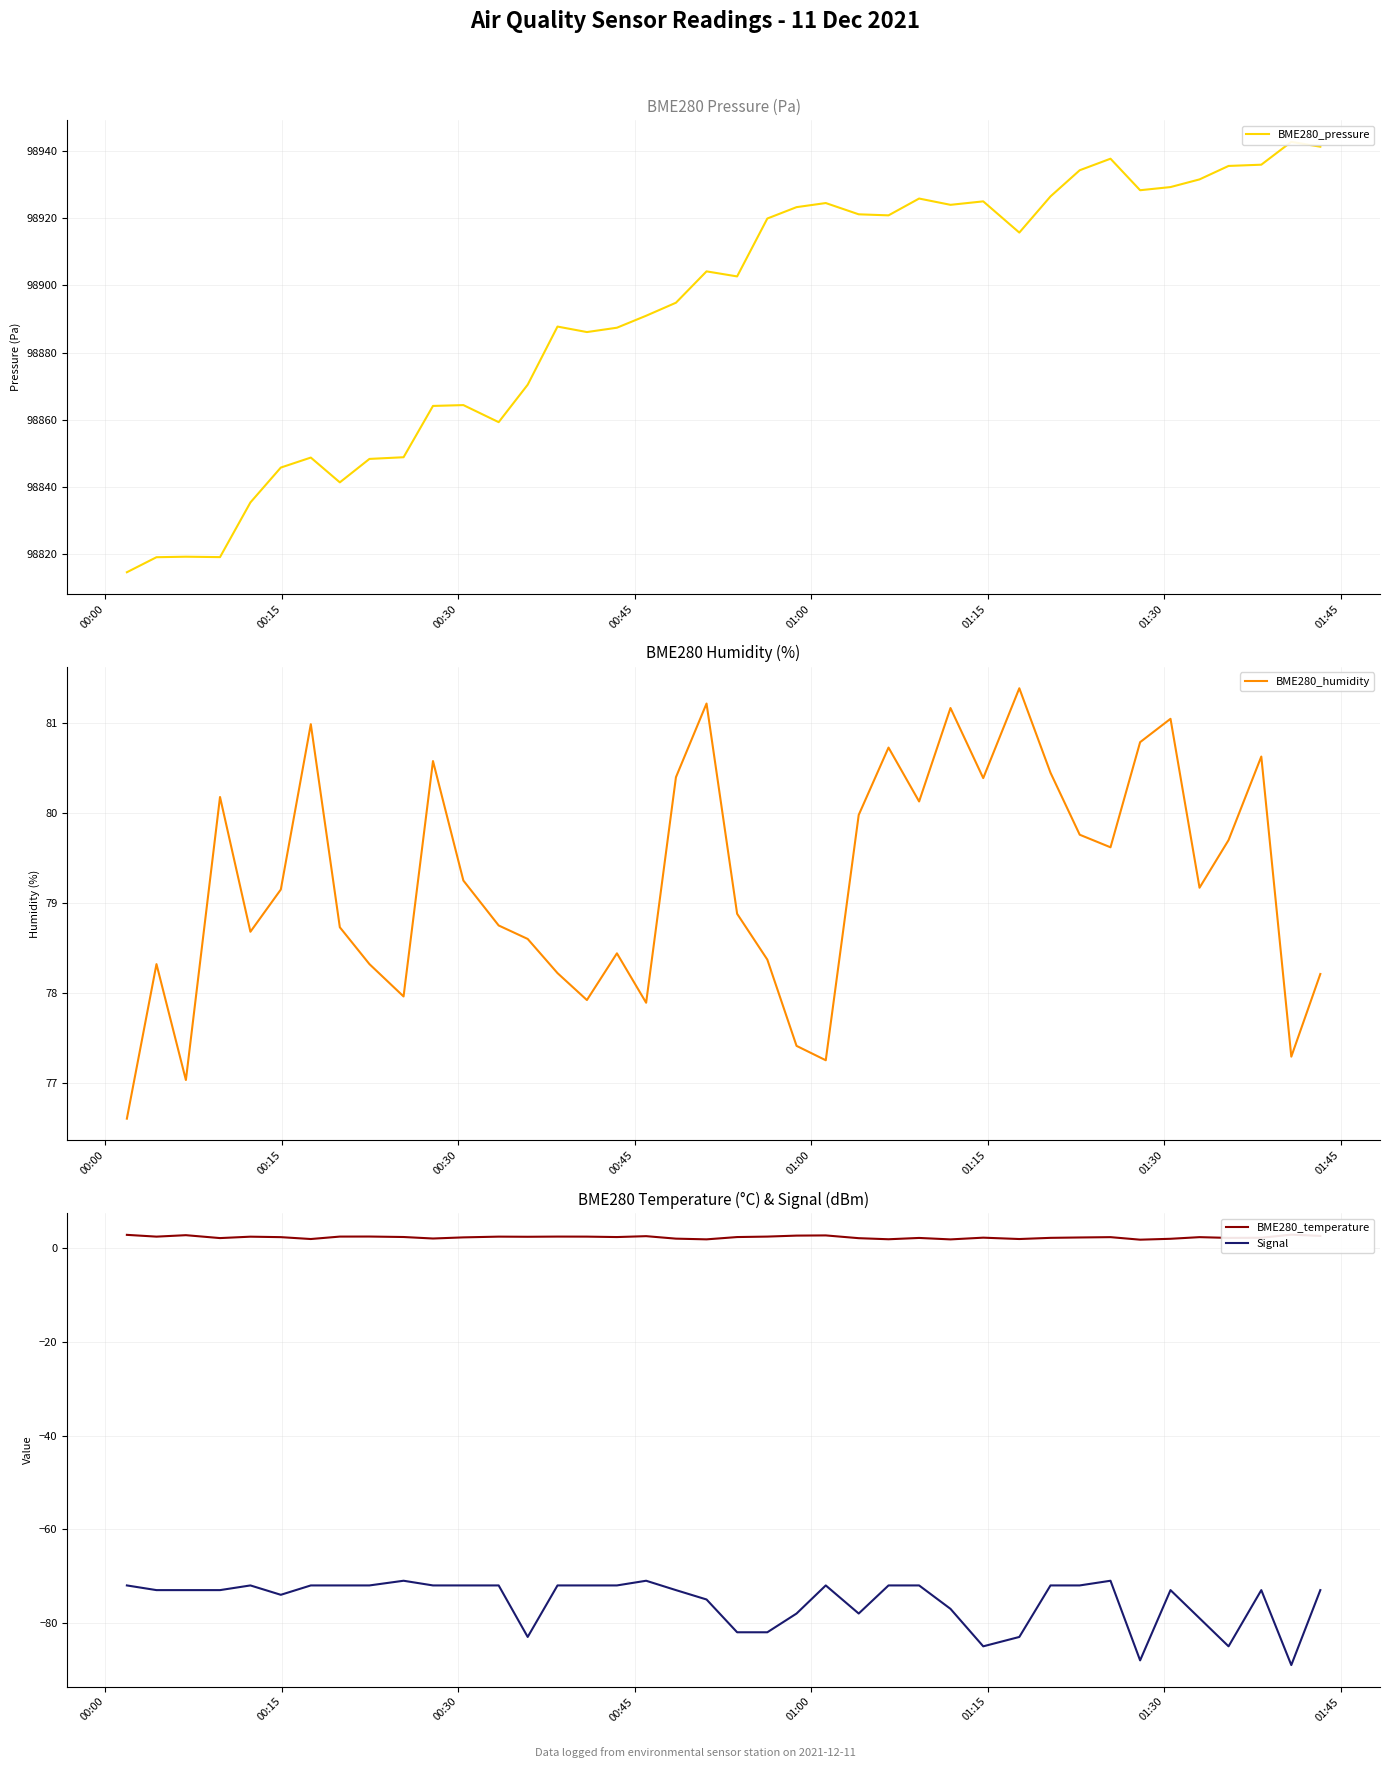

What is the maximum value for BME280_humidity?

81.4